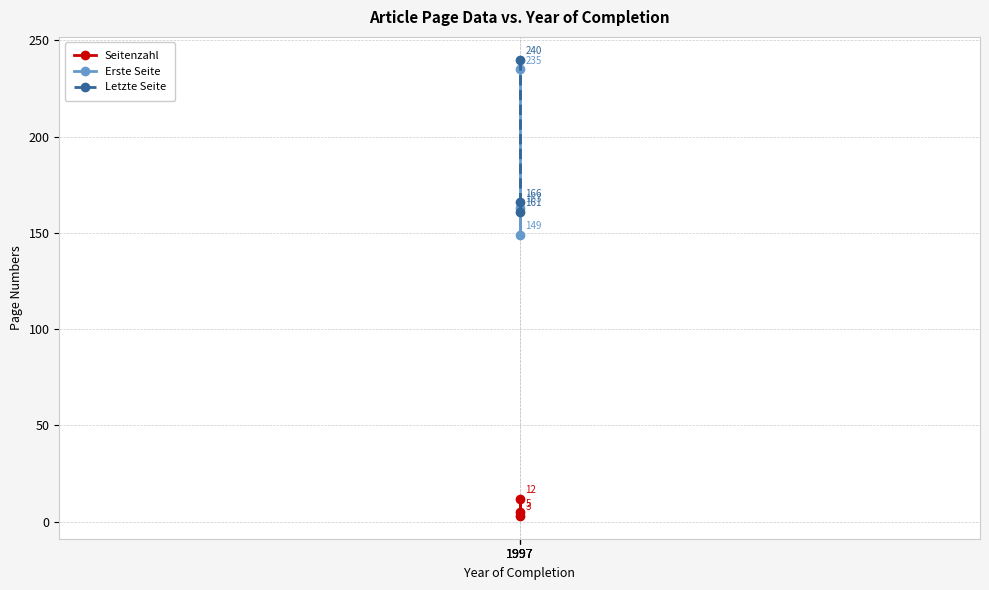

How many values in the Erste Seite series are below 163?

1